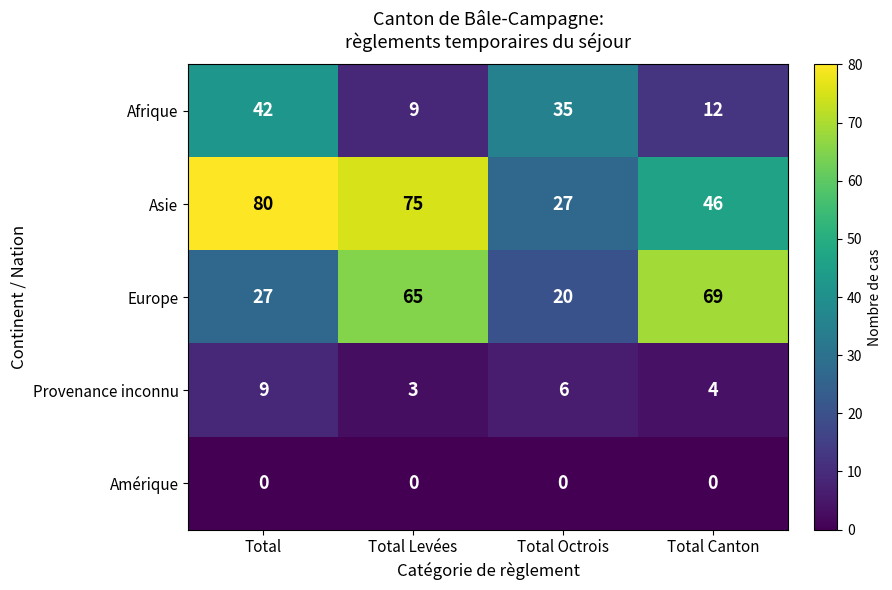

Is it true that Provenance inconnu equals 6 at Total Octrois?

True